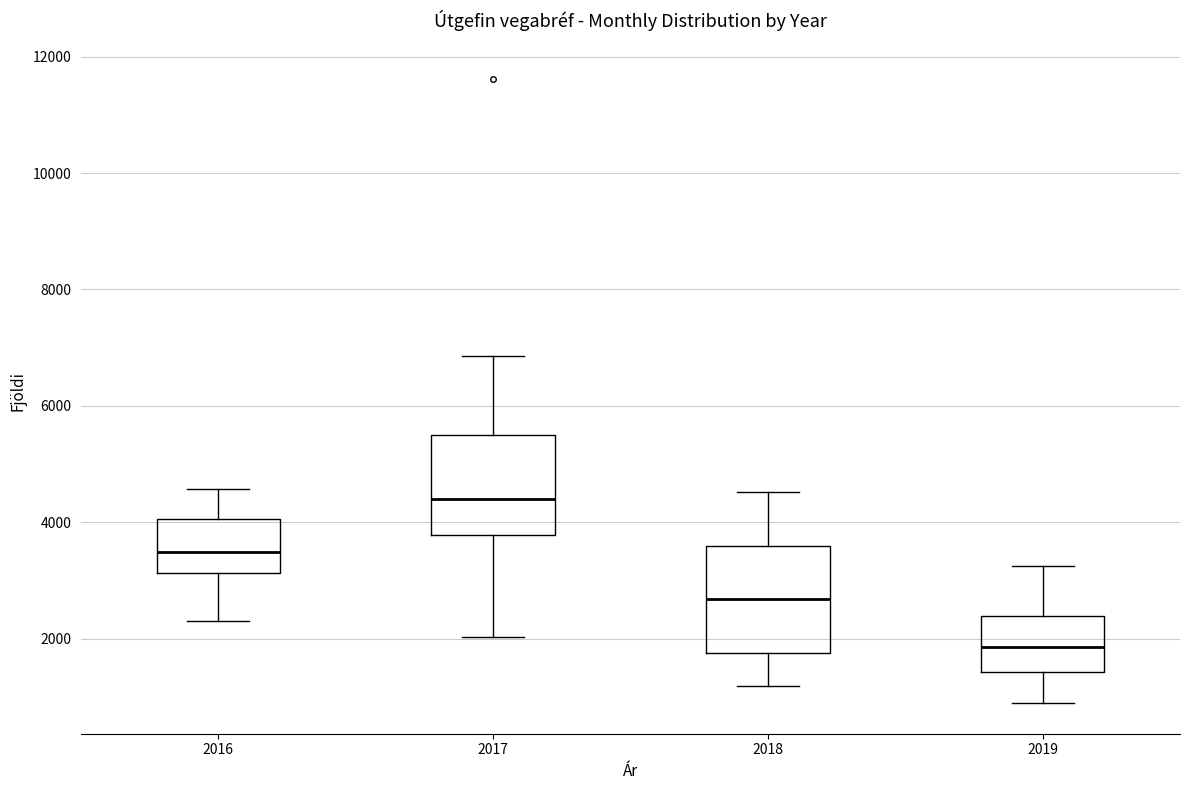

Where does the lower whisker of the box at x = 2017 end on the y-axis? The values are not printed on the chart, so give them approximately, as read against the axis.

2000